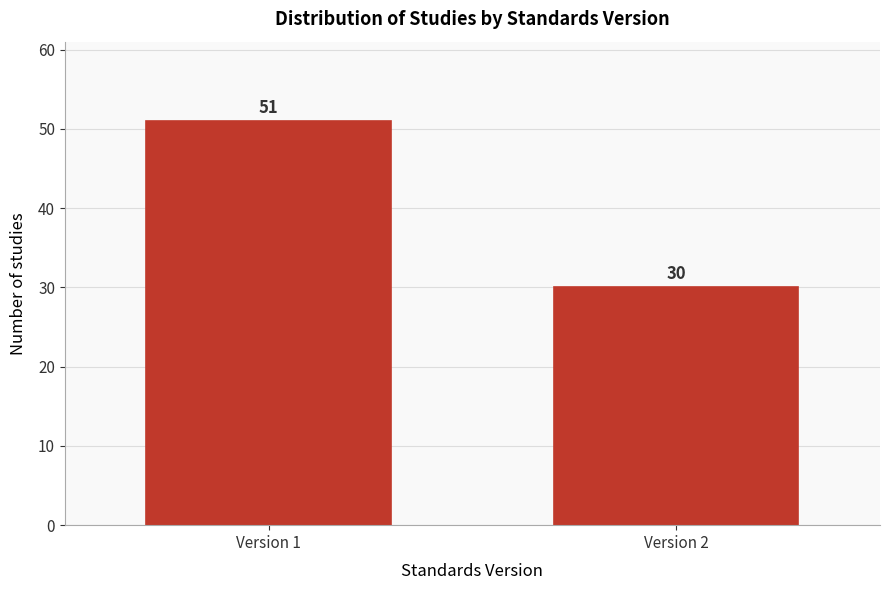

Reading left to right, transcribe all the data shown in this chart.

51	30